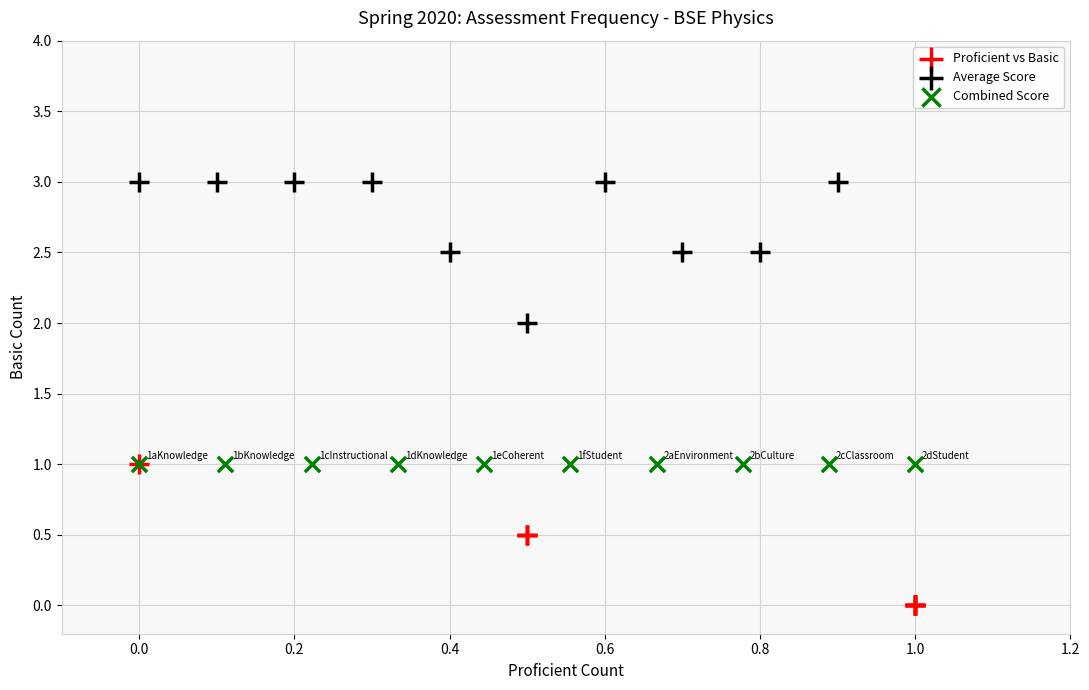

Which series contains the highest Y value?

Average Score